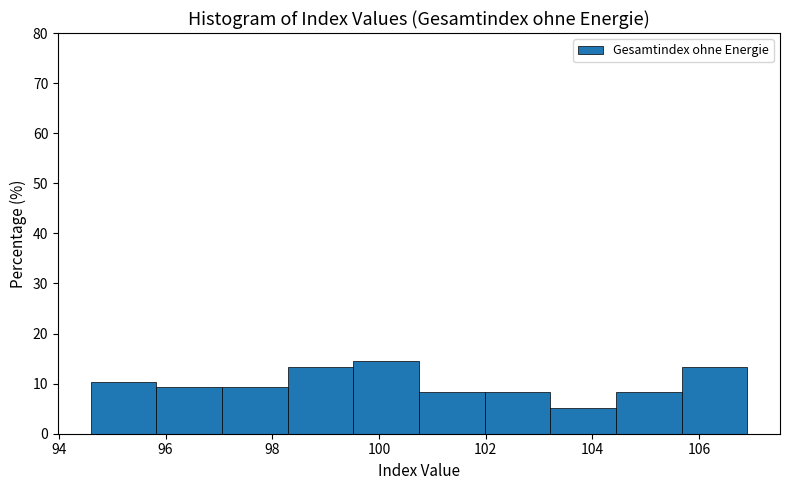

Reading left to right, list every bar in this chart as the range it spans on the x-axis followed by its height. Neither the bar edges nor the heights are printed on the chart, so give them approximately, as read against the axes.

94.6 to 95.8: 10
95.8 to 97.0: 9
97.0 to 98.2: 9
98.2 to 99.6: 13
99.6 to 100.8: 14
100.8 to 102.0: 8
102.0 to 103.2: 8
103.2 to 104.4: 5
104.4 to 105.6: 8
105.6 to 107.0: 13